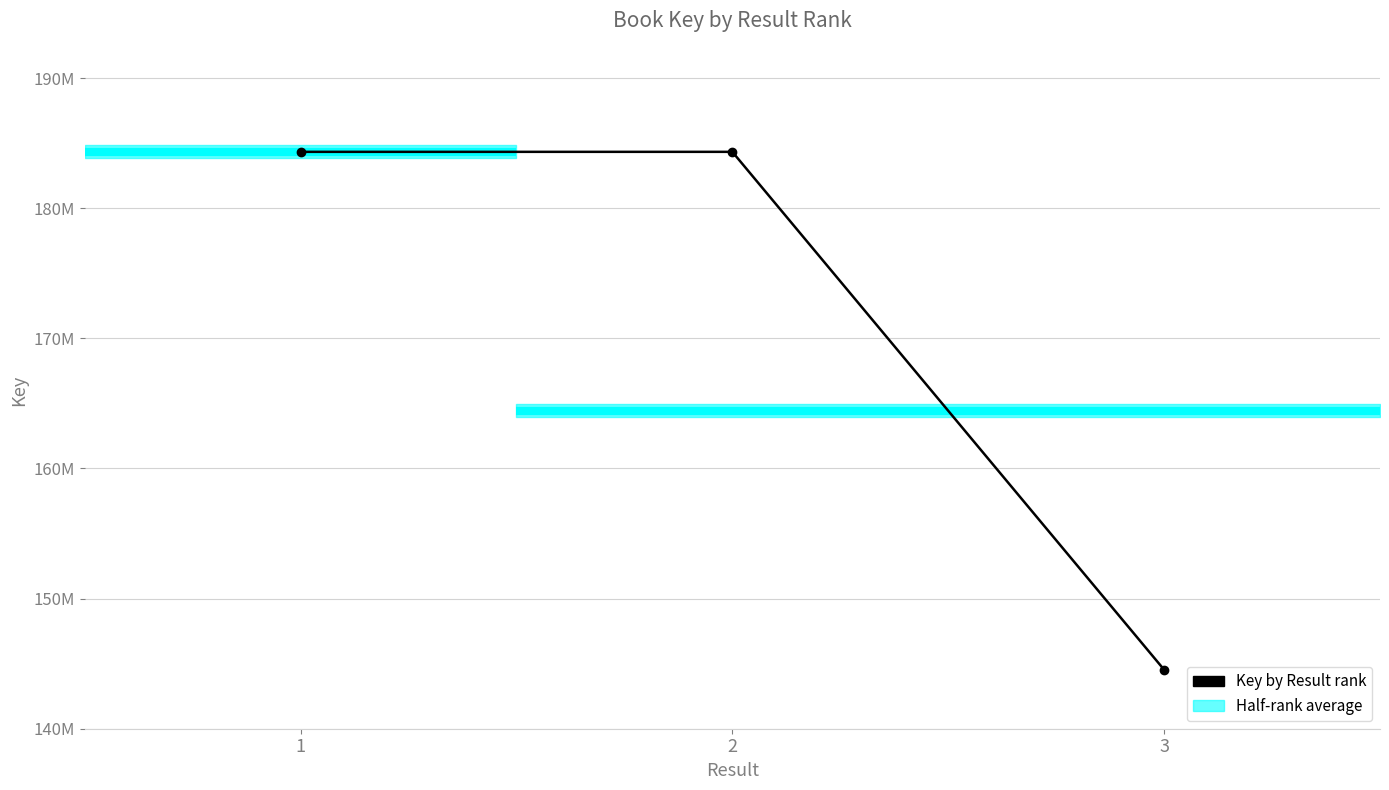

Is it true that the value at 2 is 184328152?

True